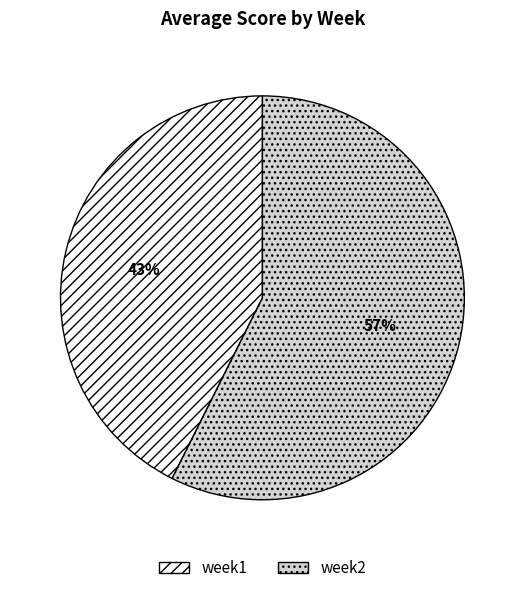

Is the sum of week2 and week1 greater than half?

Yes